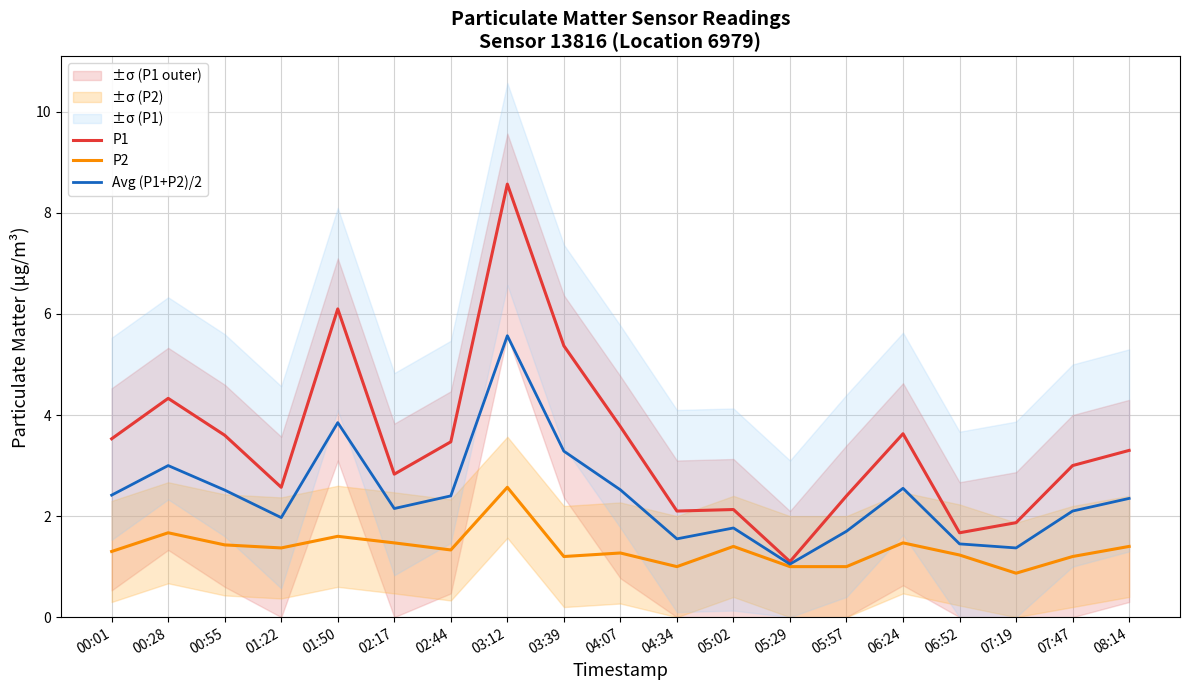

What is the highest value of the Avg (P1+P2)/2 series?

5.6